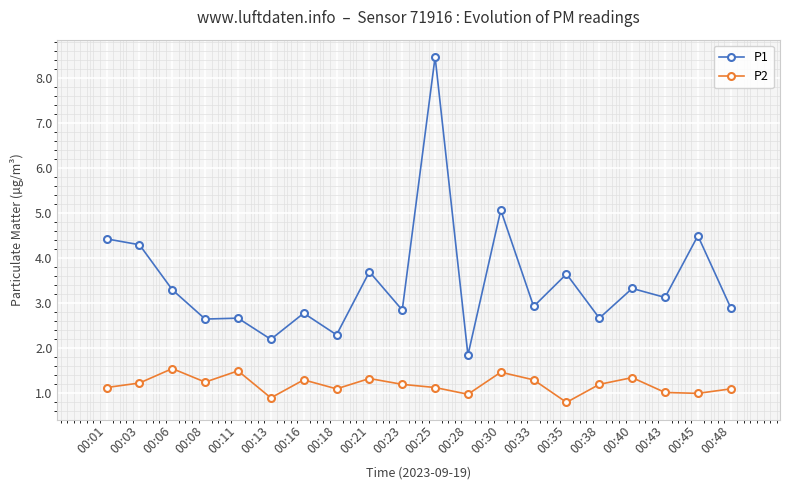

What is the spread (max minus min) of values at 00:43?

2.1